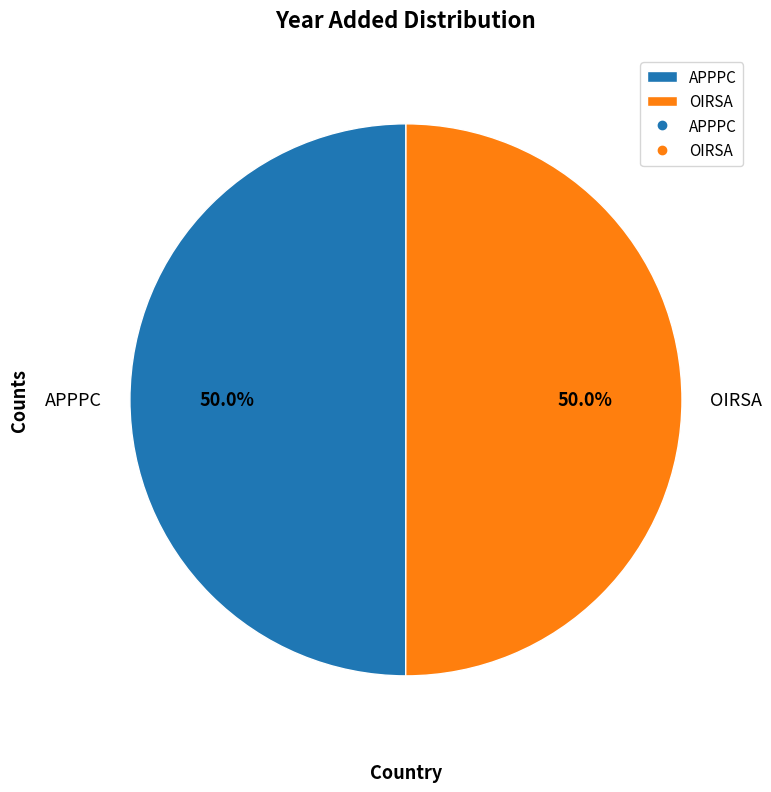

To the nearest percent, what portion does APPPC represent?

50%